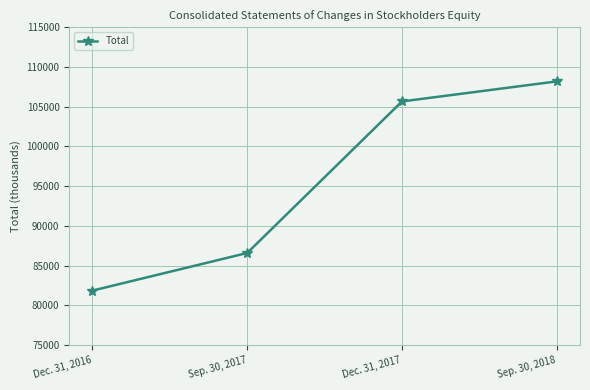

Is this an area chart (filled region under the line)?

No